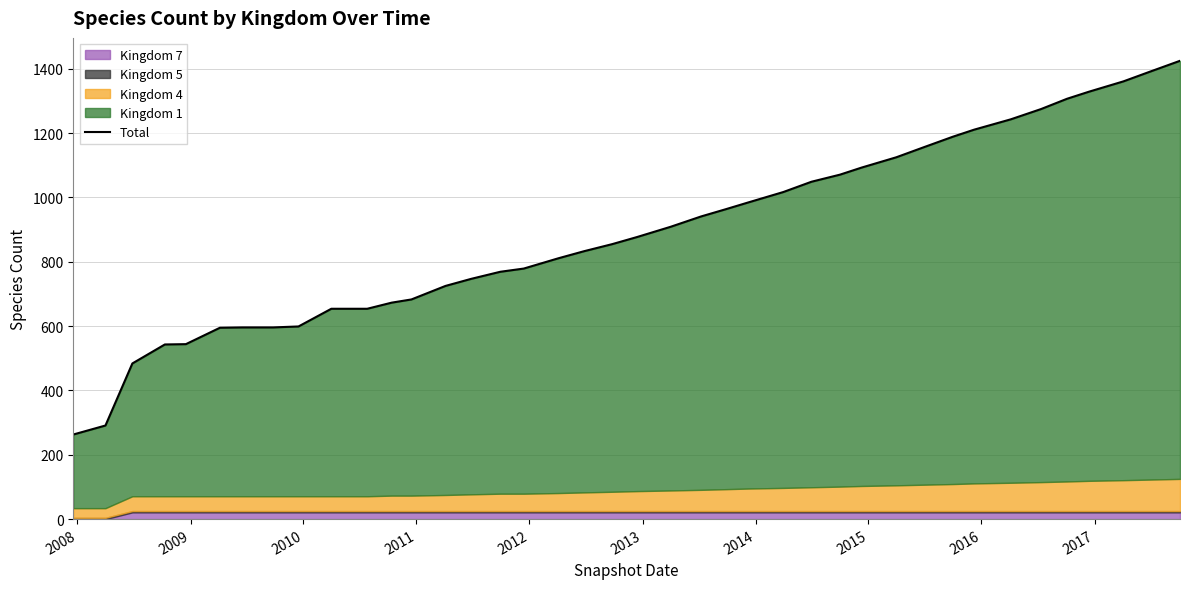

Reading right to left, what are all the values shown in this chart?

1425	1393	1361	1329	1307	1275	1243	1211	1189	1157	1125	1093	1071	1049	1017	985	963	941	909	877	855	833	811	779	769	747	725	683	673	654	654	599	596	596	595	544	543	484	291	263